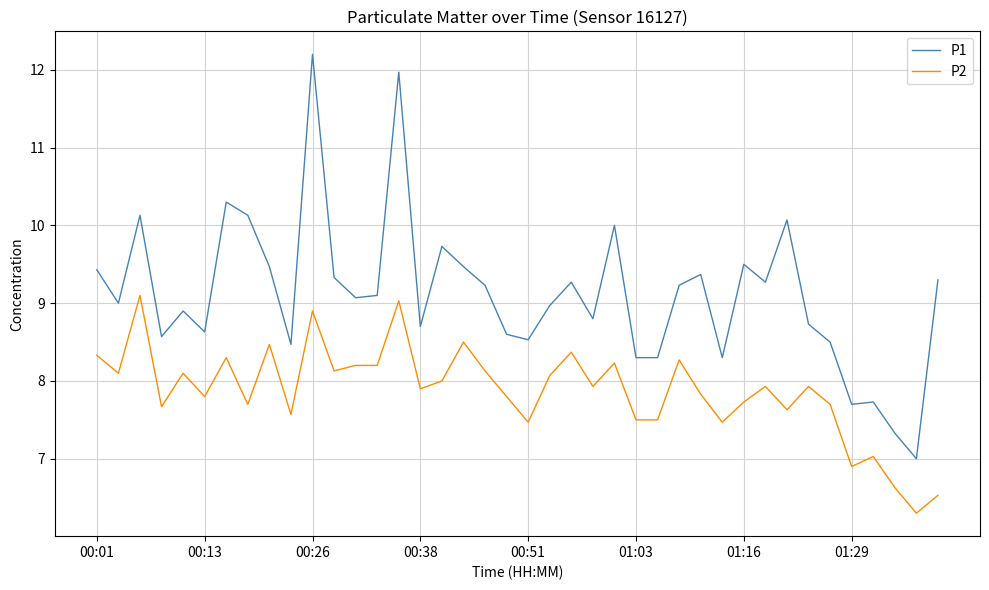

What are all the series names shown in the legend?

P1, P2